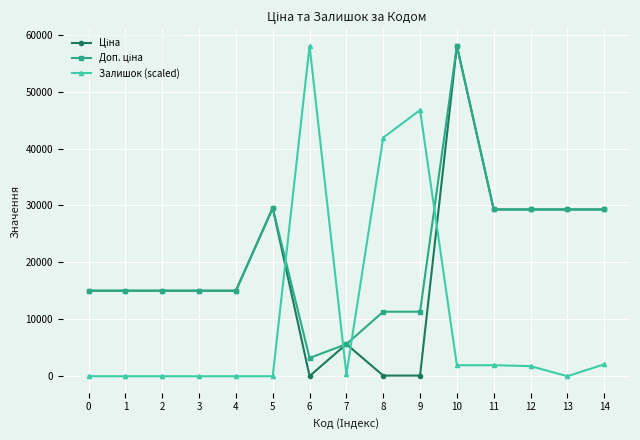

What is the spread (max minus min) of values at 12?

27521.5